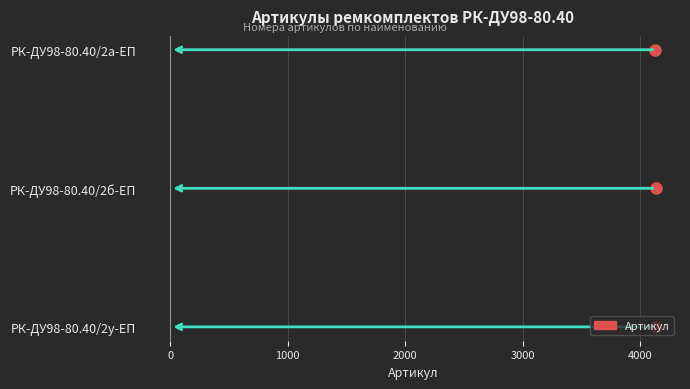

What is the value of the 3rd point from the left?

4131